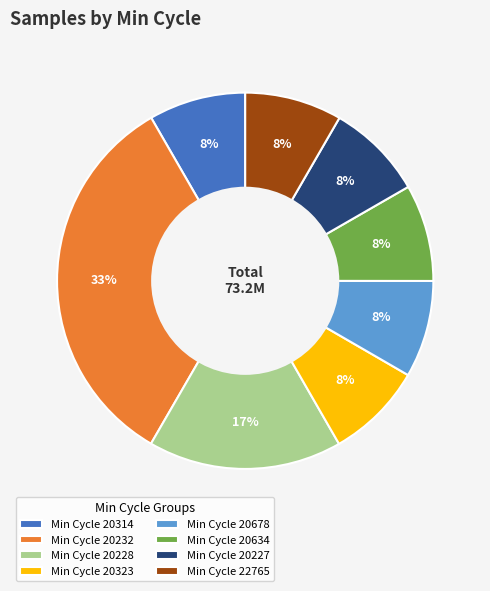

How many slices are in this pie chart?

8